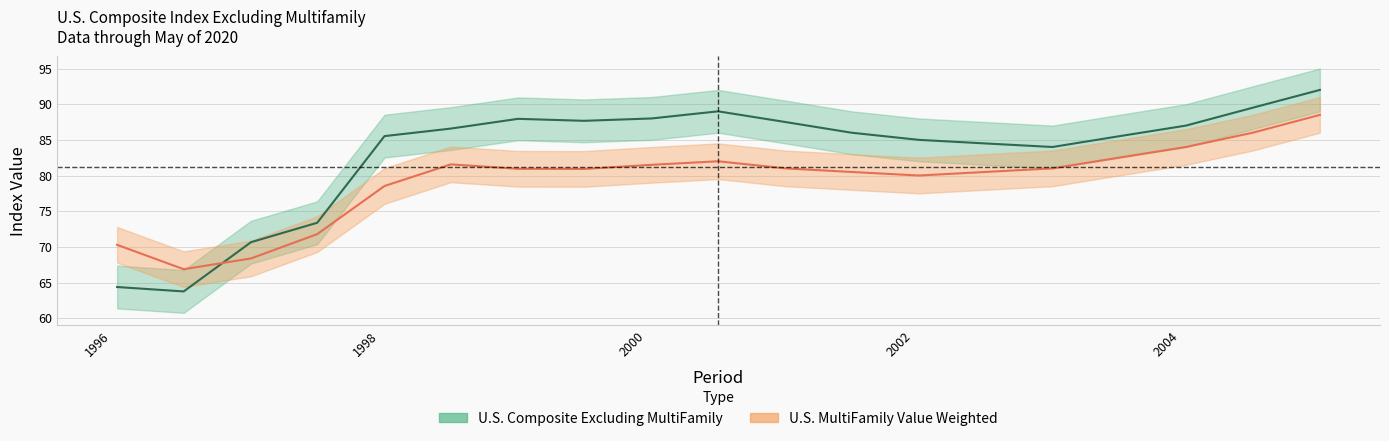

In U.S. Composite Excluding MultiFamily, how many points are lower than both neighbors (excluding endpoints)?

3